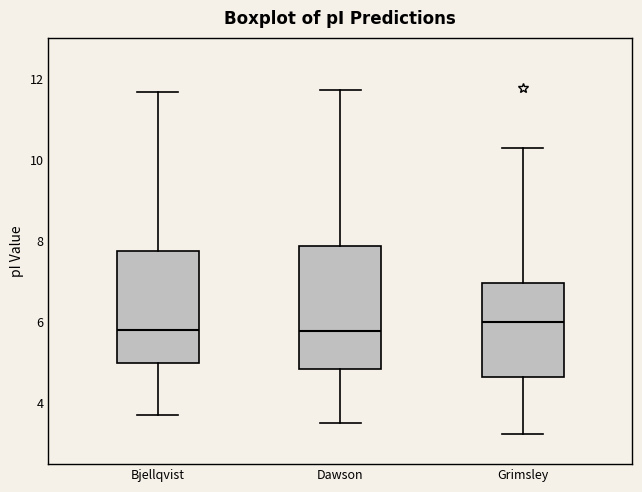

Where does the lower whisker of the box for Dawson end on the y-axis? The values are not printed on the chart, so give them approximately, as read against the axis.

3.6